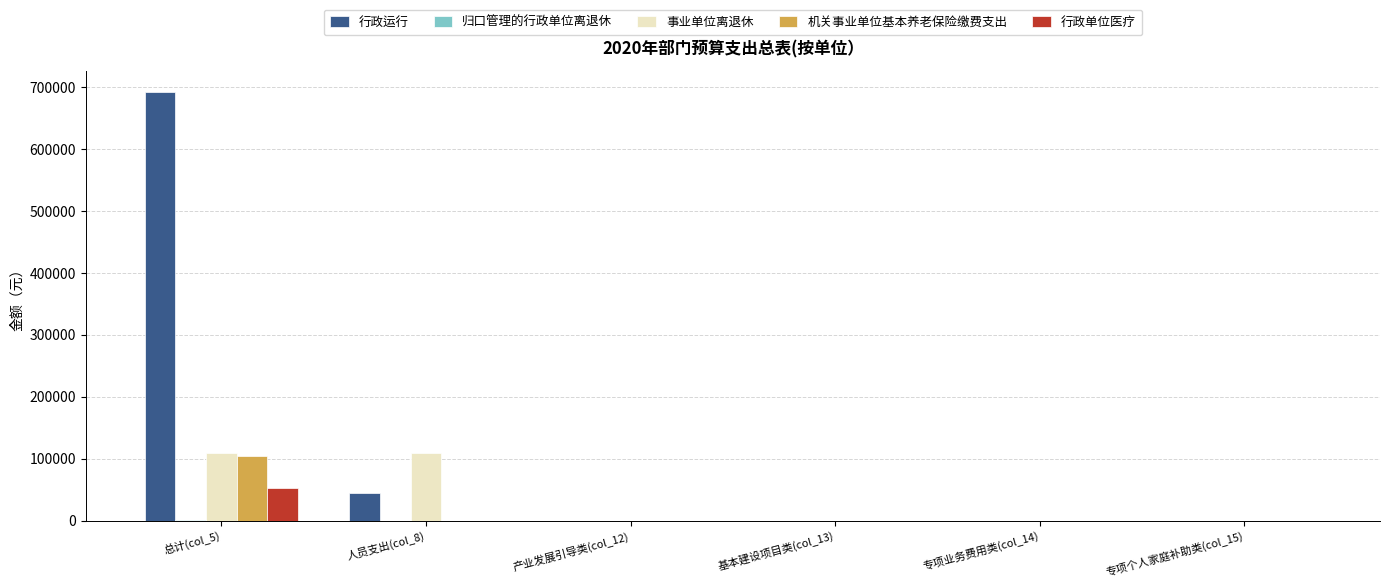

At which category is the sum across all series the highest?

总计(col_5)